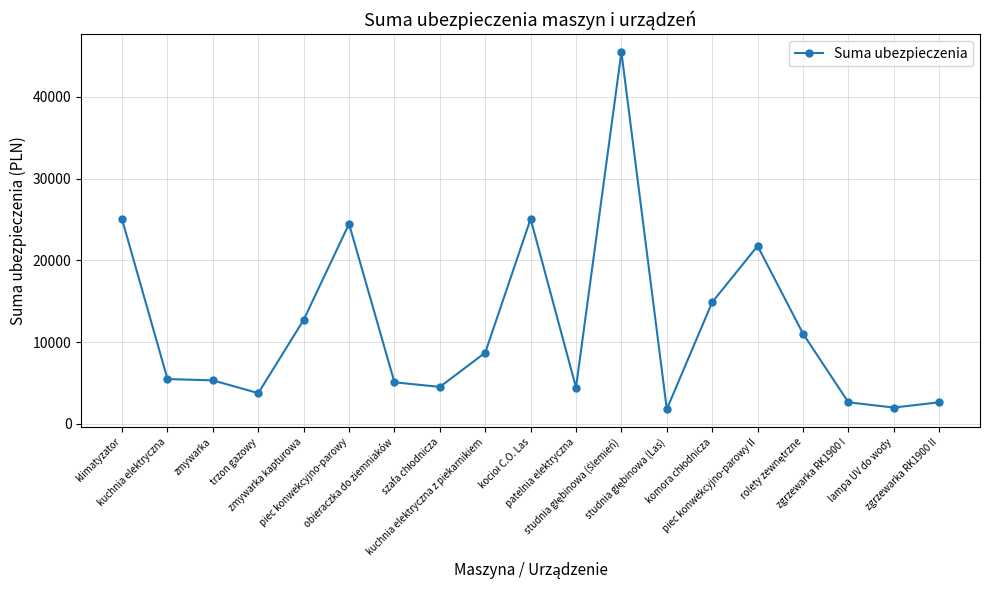

What is the smallest value displayed?

1800.0